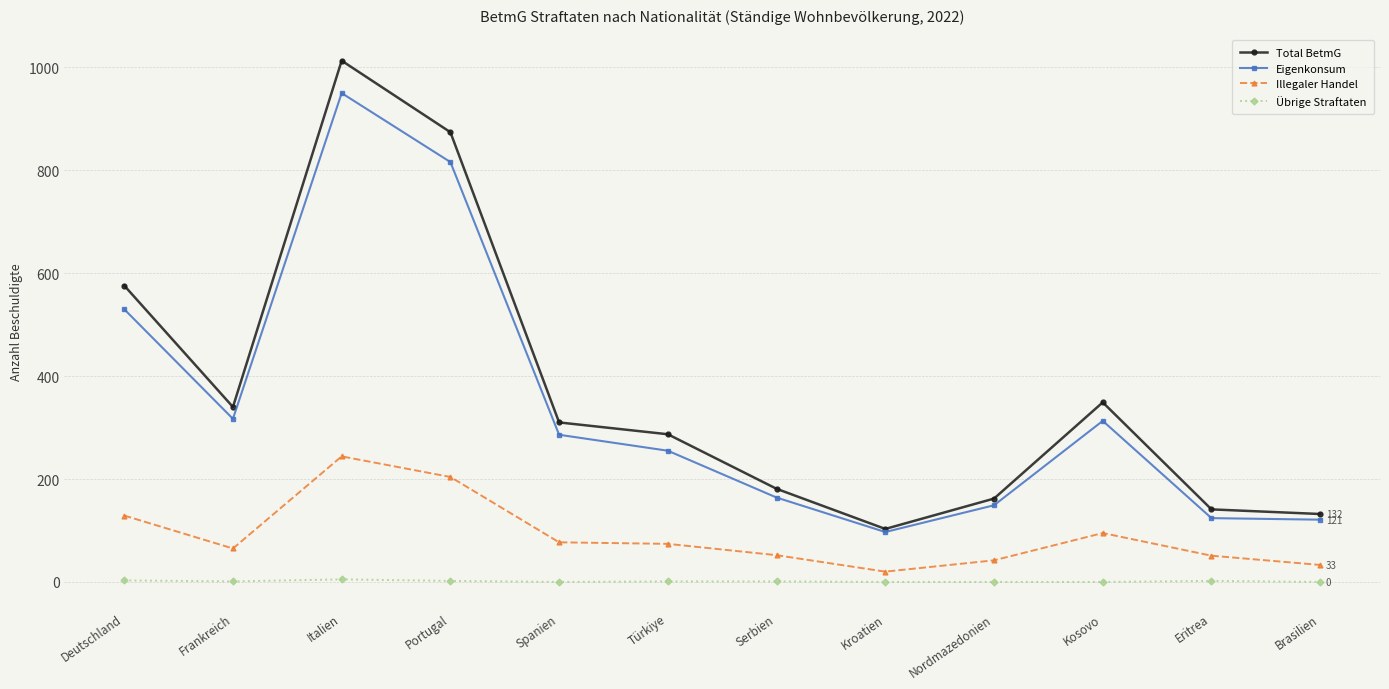

Rank the series at Kosovo from highest to lowest value.

Total BetmG, Eigenkonsum, Illegaler Handel, Übrige Straftaten